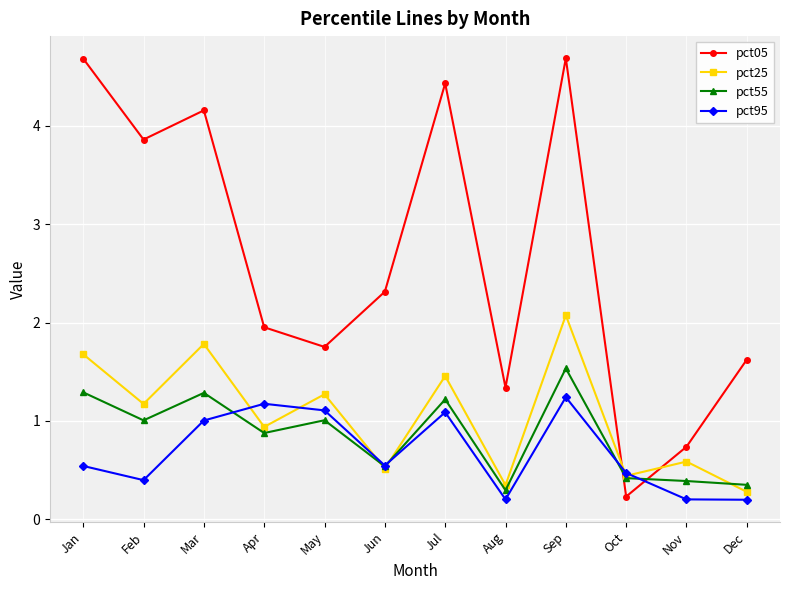

What is the smallest value displayed?

0.2